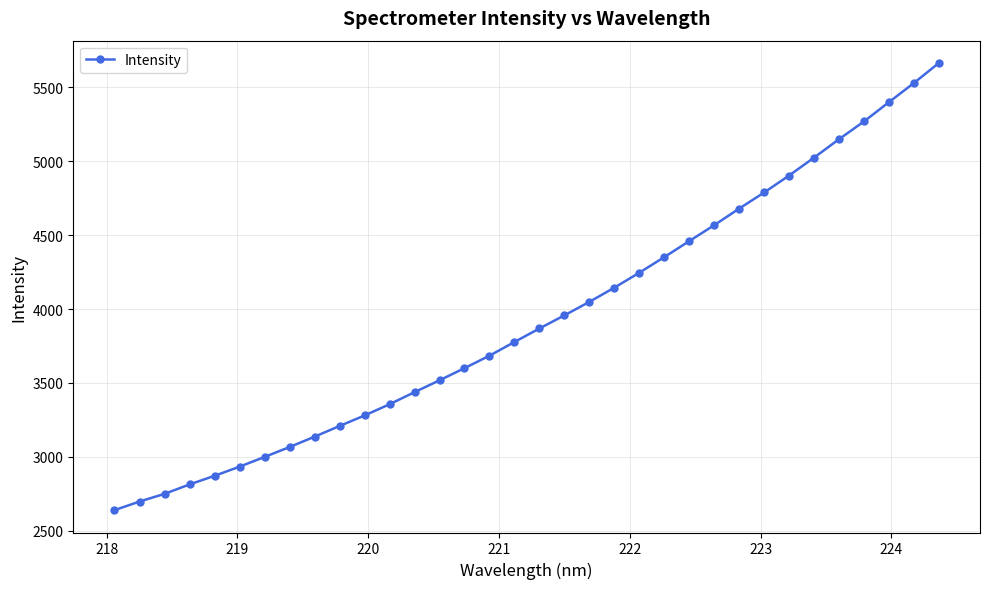

What is the sum of all values?

133809.2